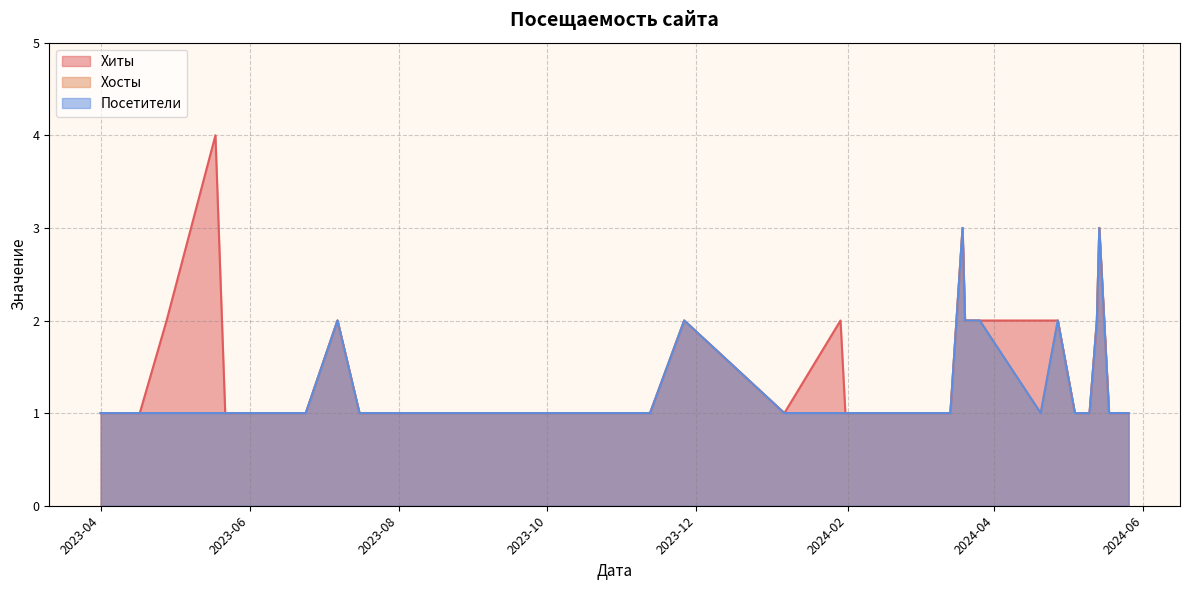

True or false: Посетители has a value of 2 at 5.

False